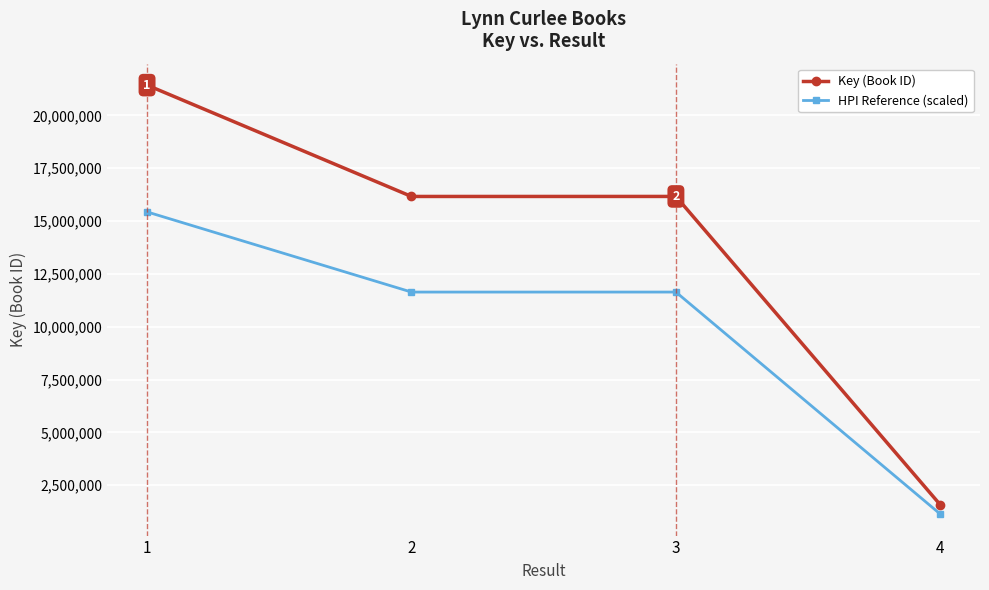

Which series has the largest total across all categories?

Key (Book ID)